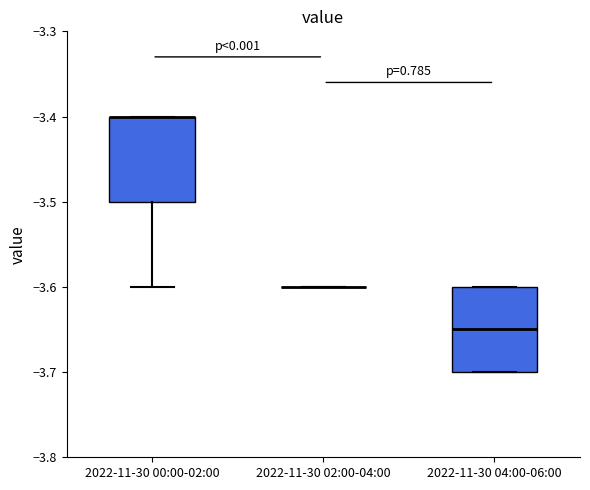

Where is the upper edge of the box for 2022-11-30 04:00-06:00 on the y-axis? The values are not printed on the chart, so give them approximately, as read against the axis.

-3.60